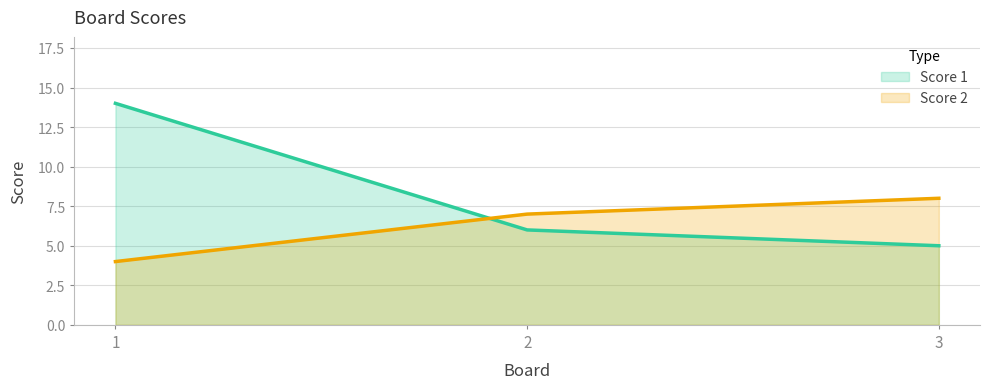

List the series in order of their peak value, highest first.

Score 1, Score 2